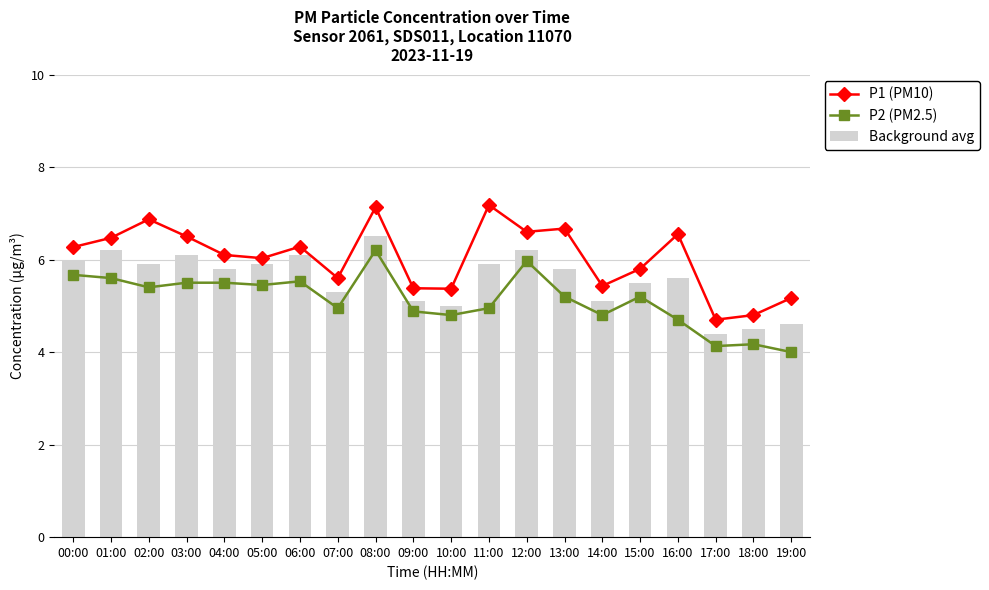

What is the value of the P1 (PM10) bar at the 4th from the left?

6.5